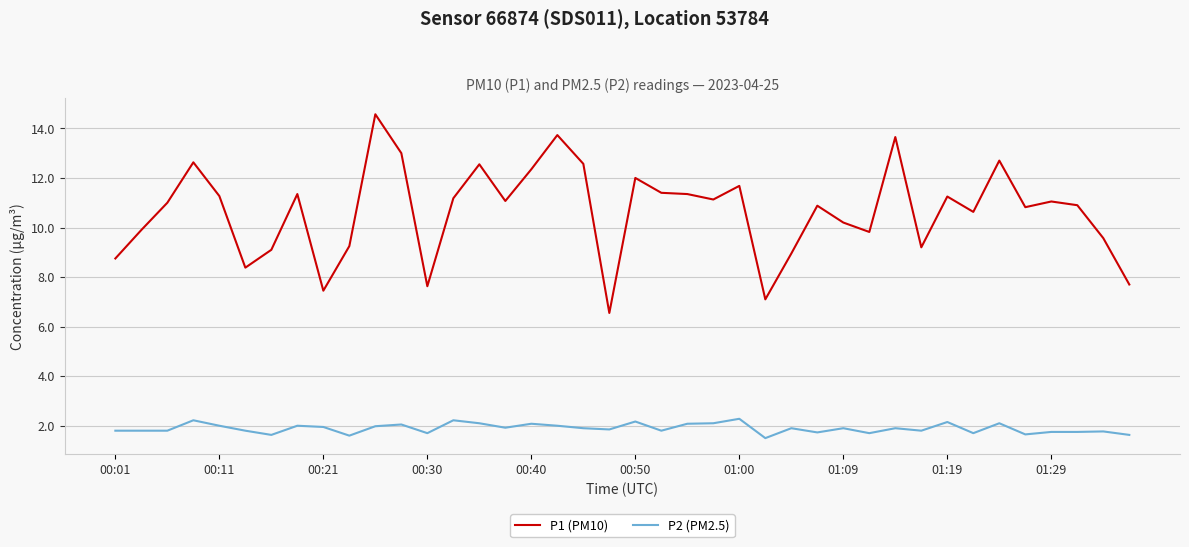

What is the greatest value displayed?

14.6